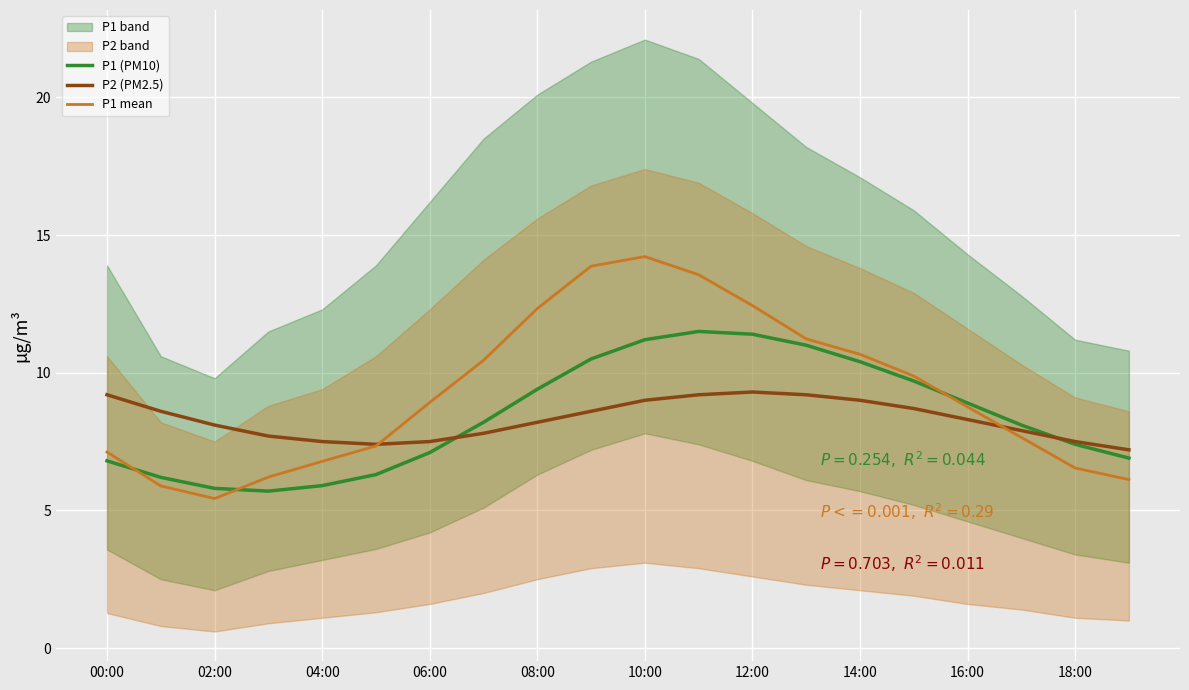

Is the value of P2 (PM2.5) at 06:00 greater than the value of P1 mean at 04:00?

Yes